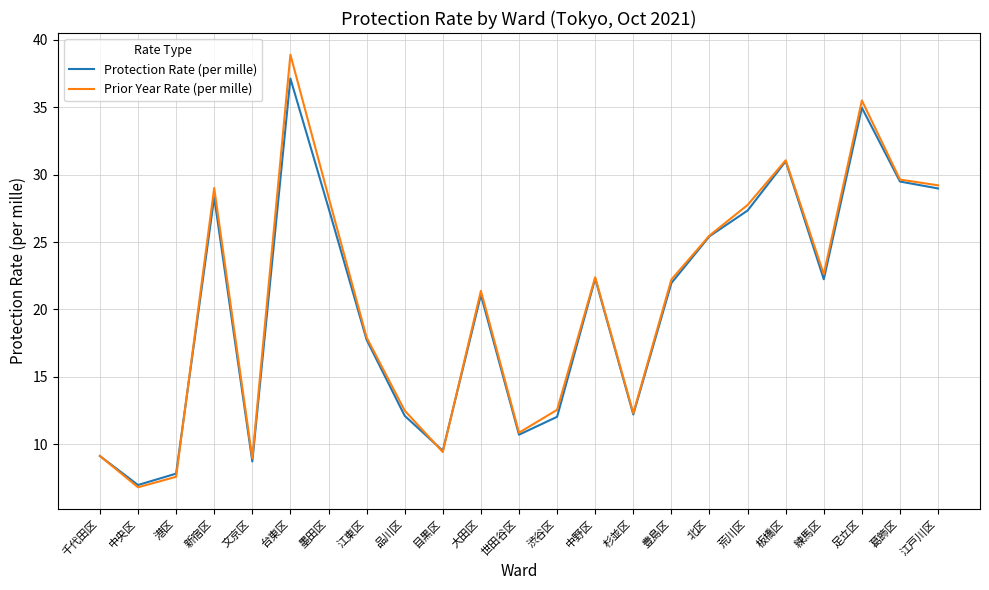

List the series in order of their peak value, highest first.

Prior Year Rate (per mille), Protection Rate (per mille)